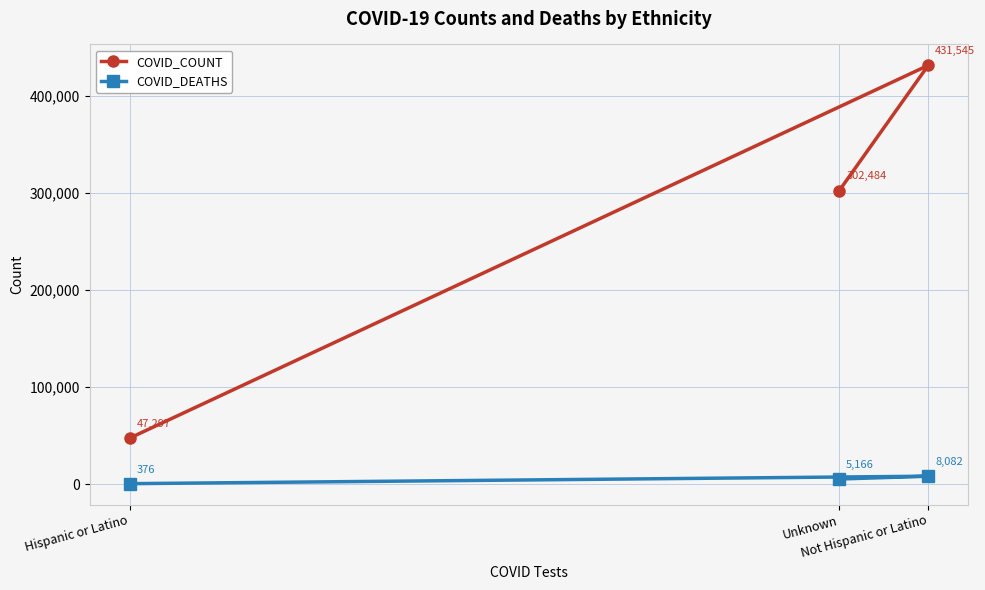

True or false: COVID_COUNT has a value of 302484 at Unknown.

True